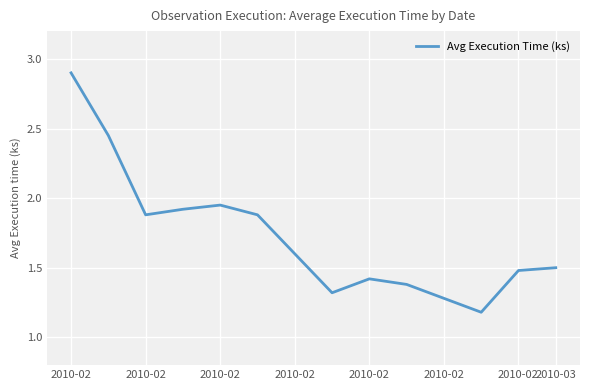

What is the minimum value shown in the chart?

1.2